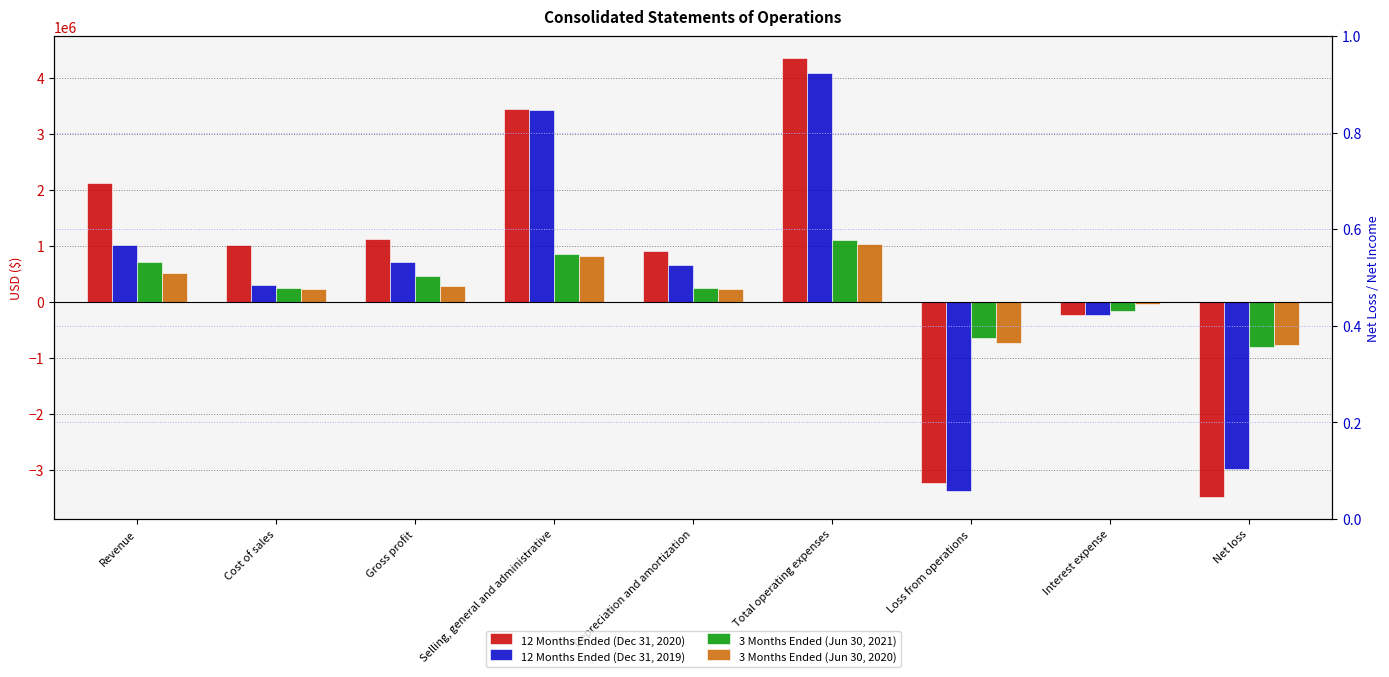

What is the average value of the 3 Months Ended (Jun 30, 2021) series?

222260